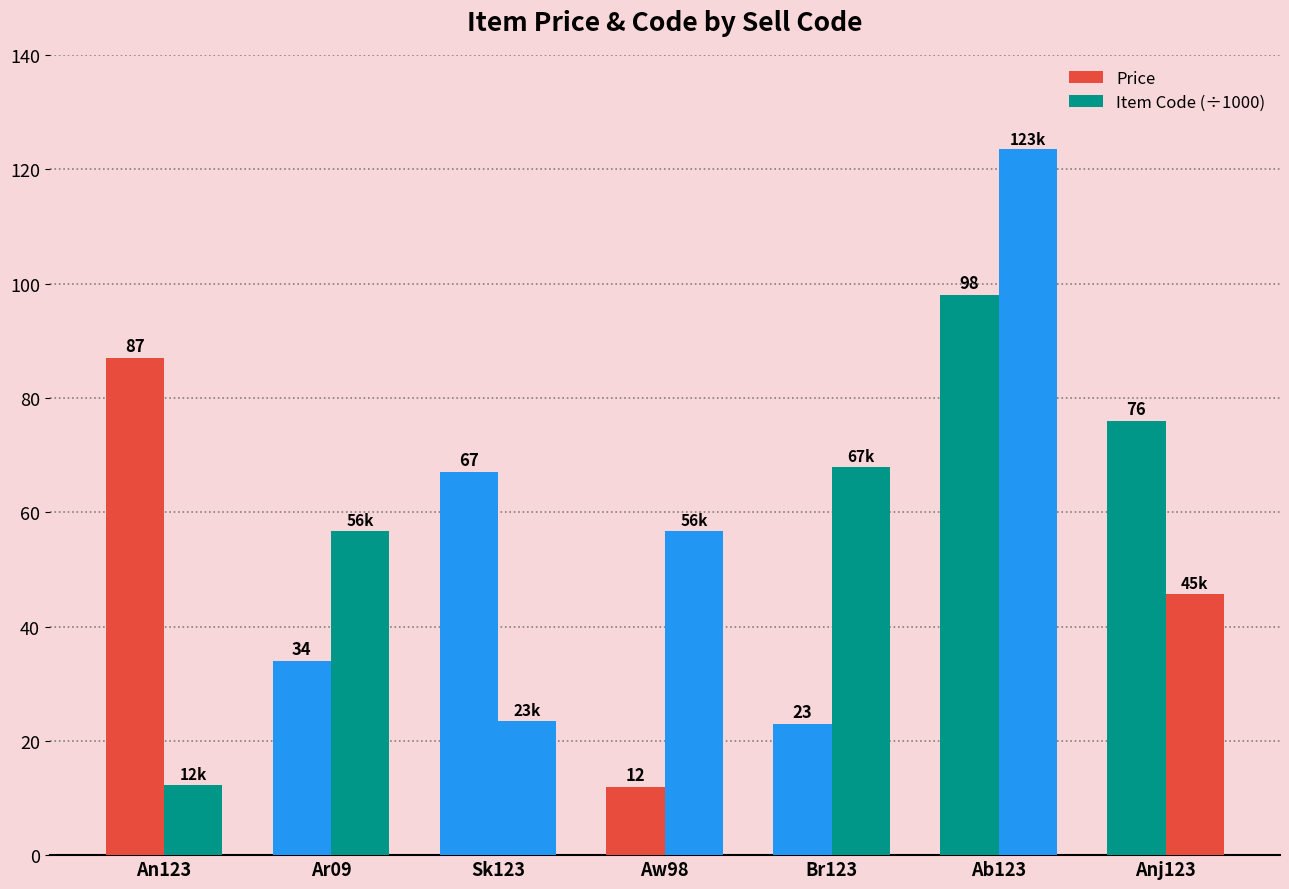

Is the value of Item Code (÷1000) at Ar09 greater than the value of Price at Br123?

Yes